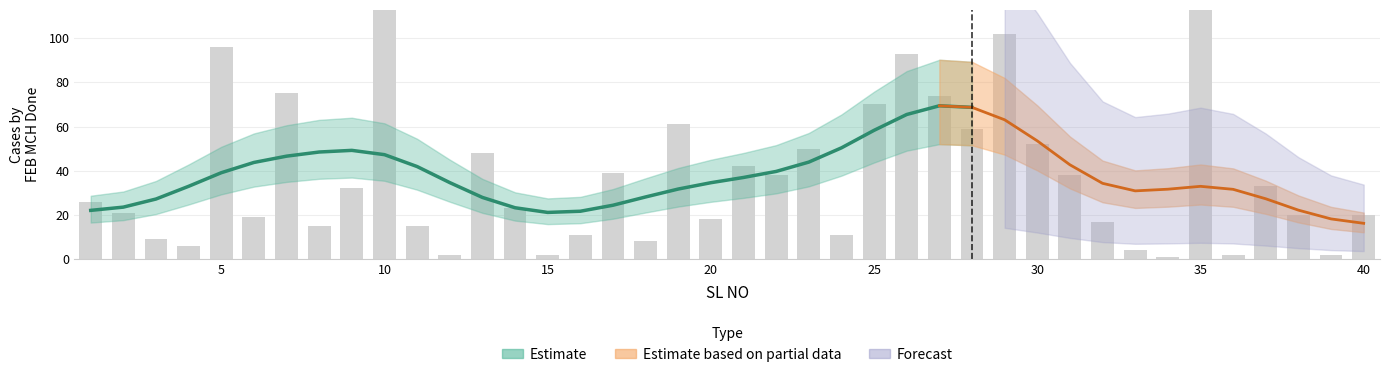

Reading left to right, extract all data points from this chart.

1=26	2=21	3=9	4=6	5=96	6=19	7=75	8=15	9=32	10=135	11=15	12=2	13=48	14=23	15=2	16=11	17=39	18=8	19=61	20=18	21=42	22=38	23=50	24=11	25=70	26=93	27=74	28=59	29=102	30=52	31=38	32=17	33=4	34=1	35=118	36=2	37=33	38=20	39=2	40=20